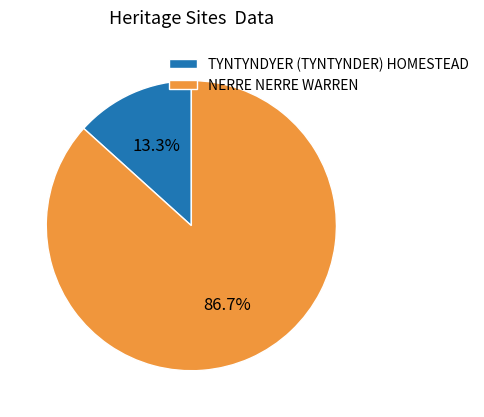

Rank the categories by value from highest to lowest.

NERRE NERRE WARREN, TYNTYNDYER (TYNTYNDER) HOMESTEAD